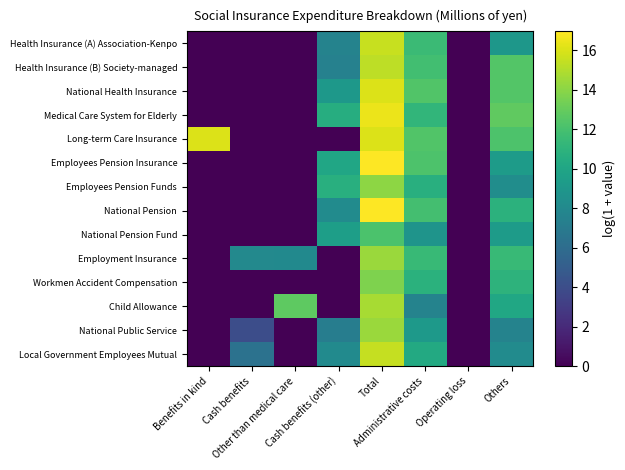

What is the difference between the highest and lowest values at Total?

4.8